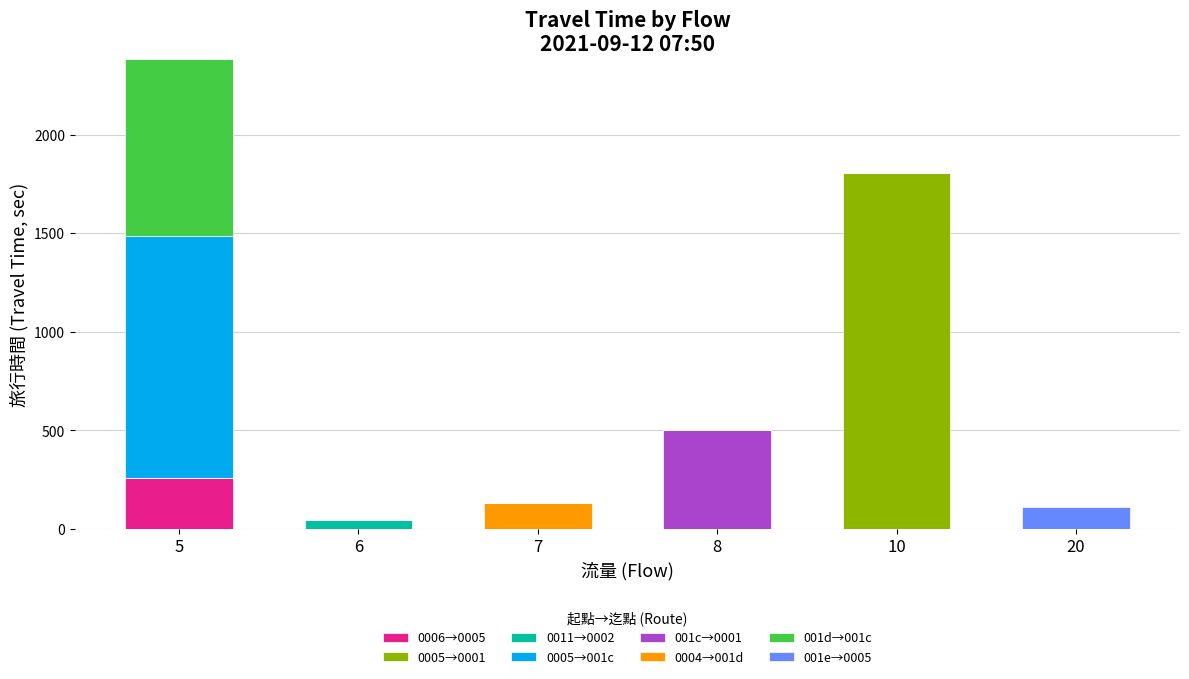

At which category is the sum across all series the highest?

5